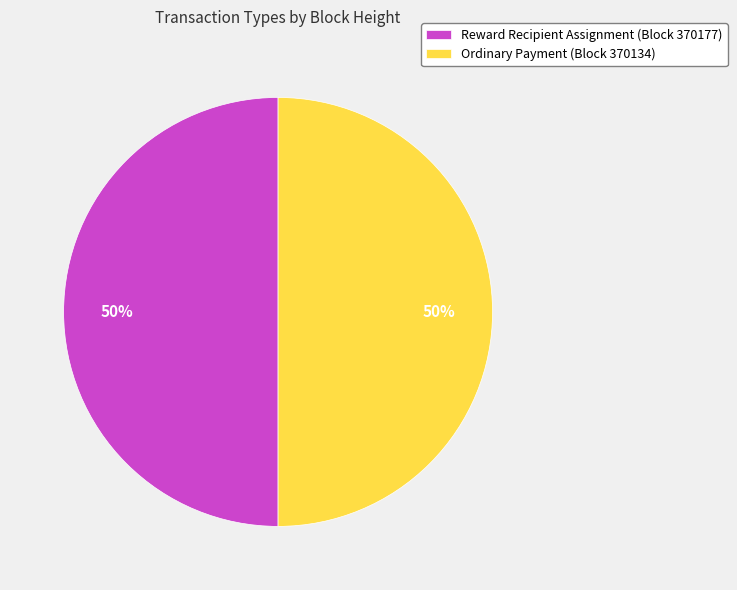

Approximately how many times larger is the value at Ordinary Payment (Block 370134) compared to Reward Recipient Assignment (Block 370177)?

1.0